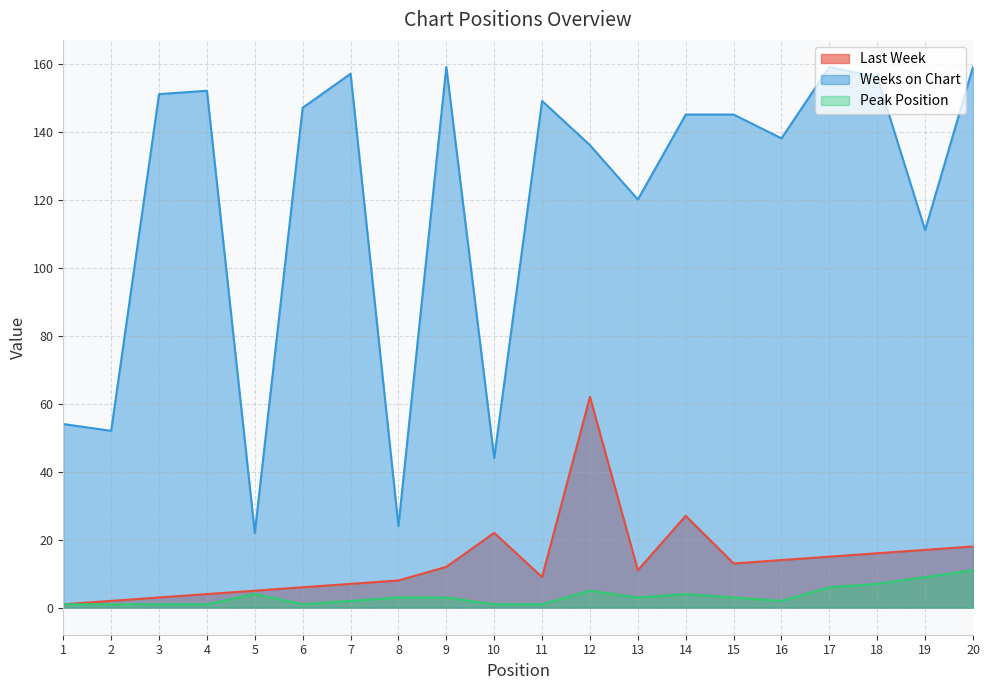

True or false: Weeks on Chart and Last Week cross at least once.

False